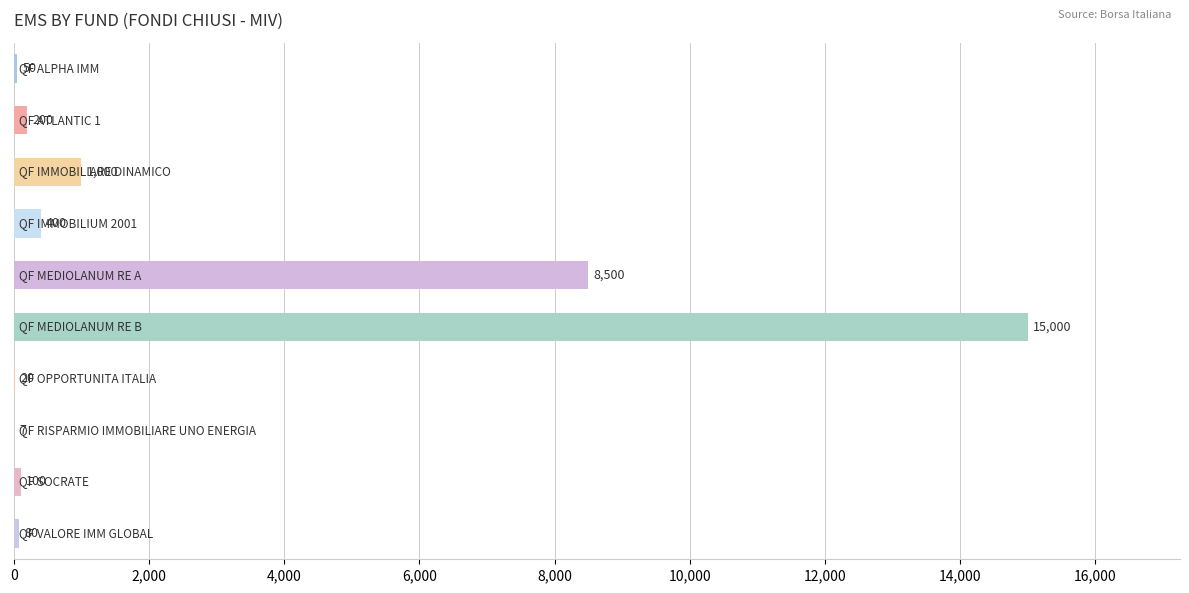

What is the sum of all values?

25357